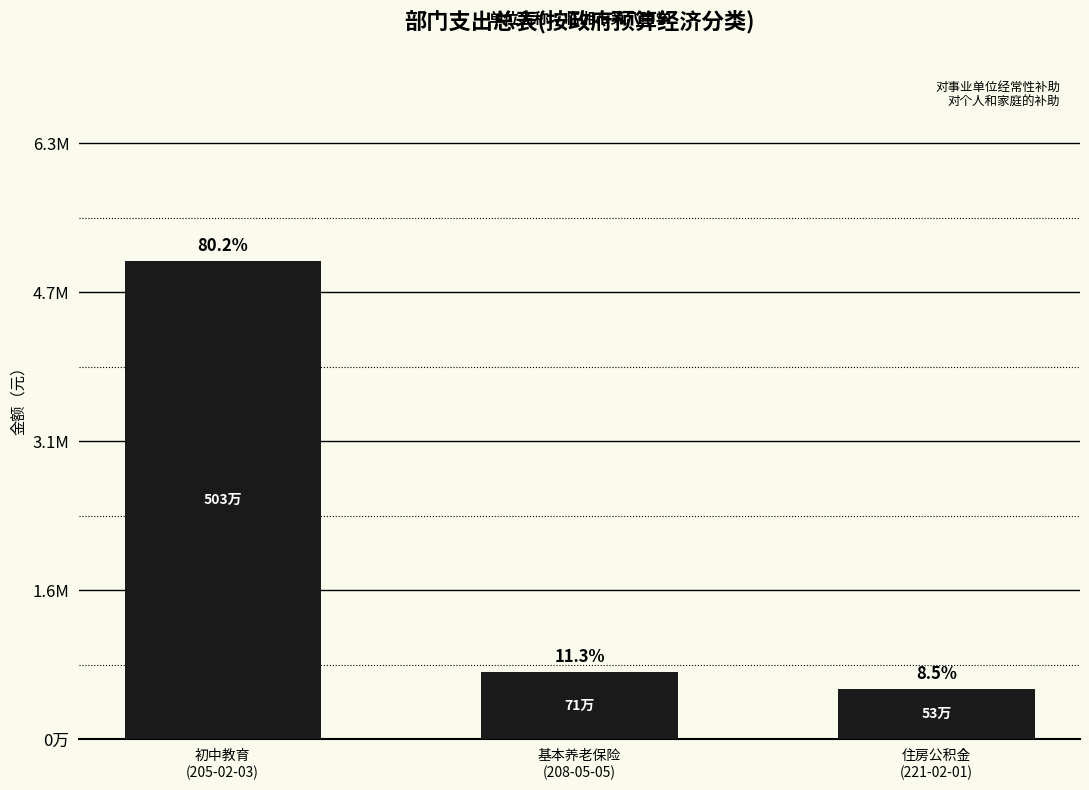

At which category does the chart reach its minimum across all series?

住房公积金
(221-02-01)